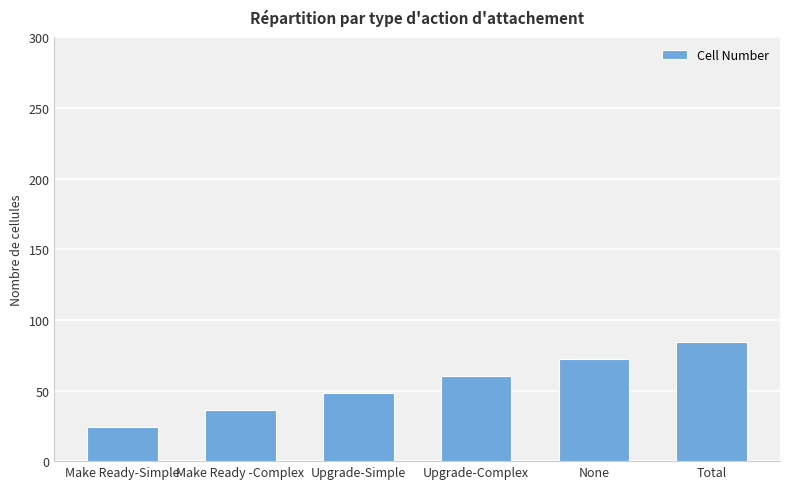

What is the approximate value at Total?

84